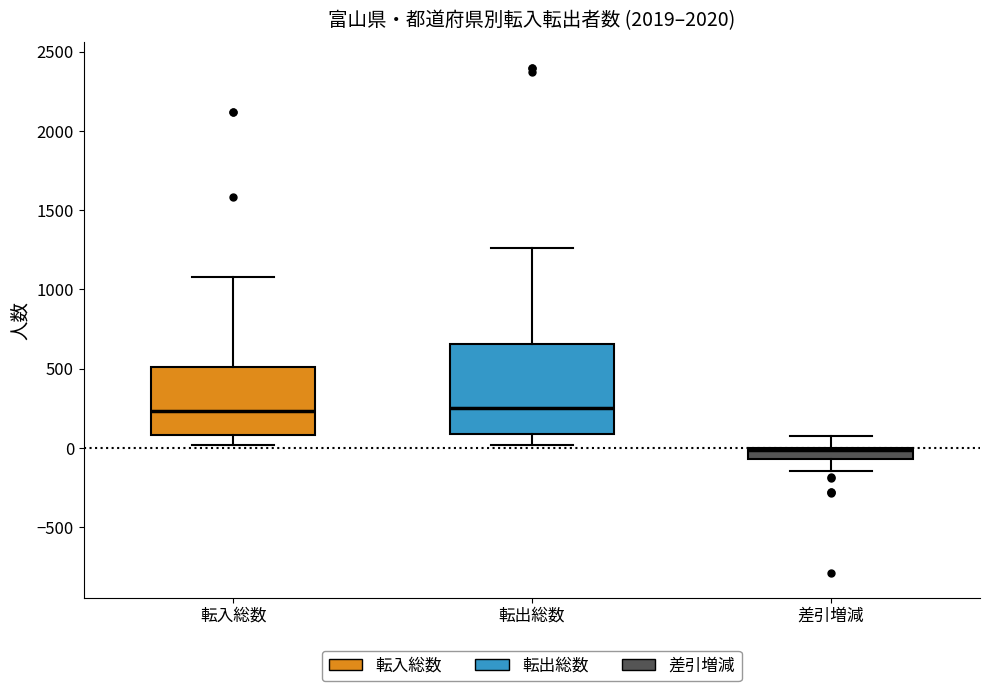

Where does the upper whisker of the box for 転出総数 end on the y-axis? The values are not printed on the chart, so give them approximately, as read against the axis.

1250